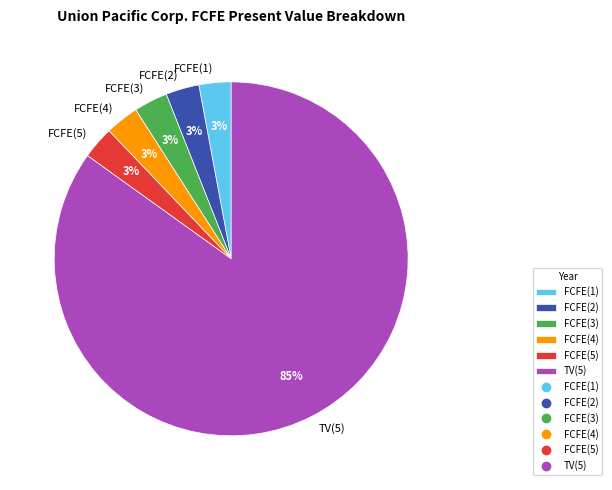

Combined, do TV(5) and FCFE(2) account for over 50%?

Yes